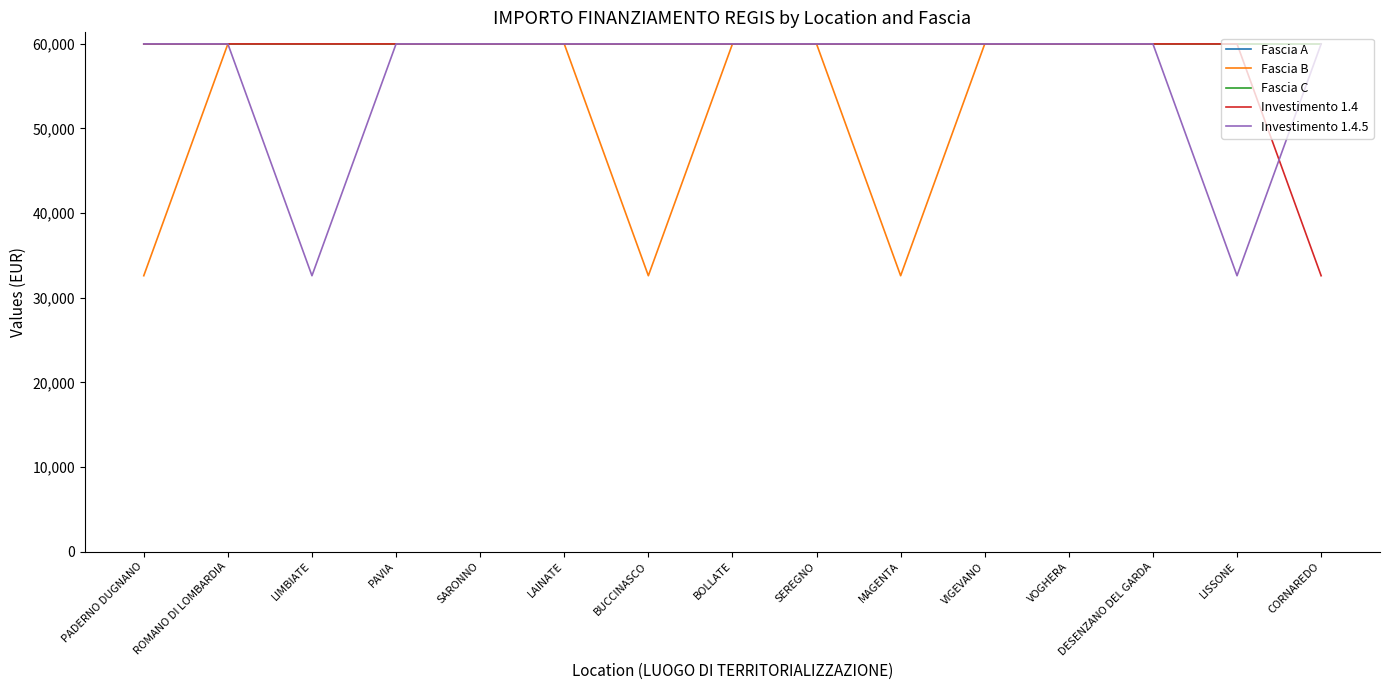

The Fascia B series shows 100471 at SEREGNO. True or false?

False